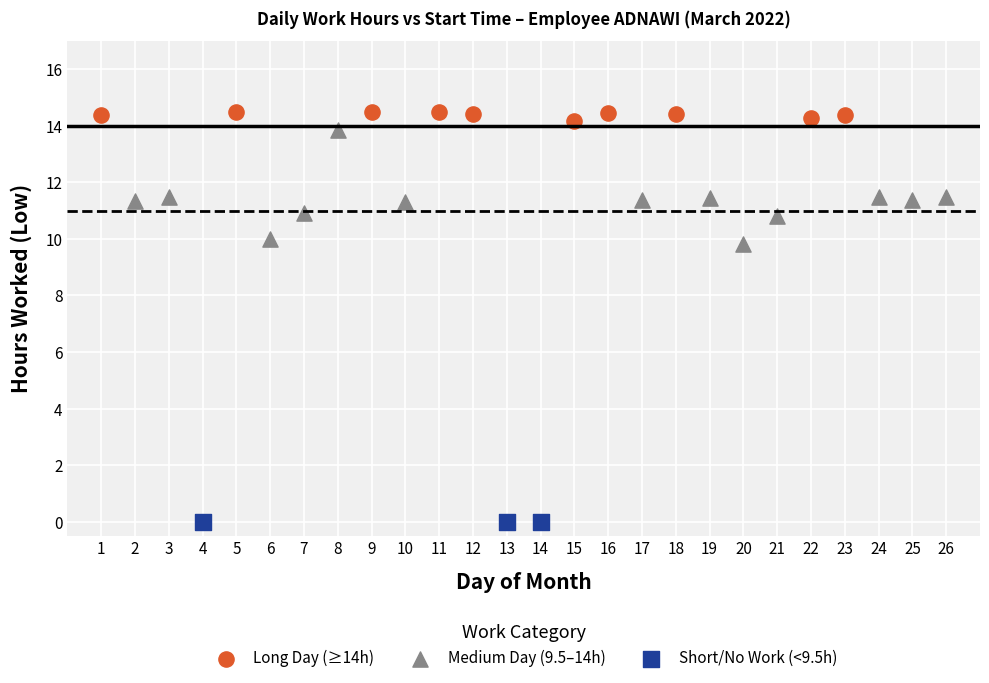

Which series contains the highest Y value?

Long Day (≥14h)